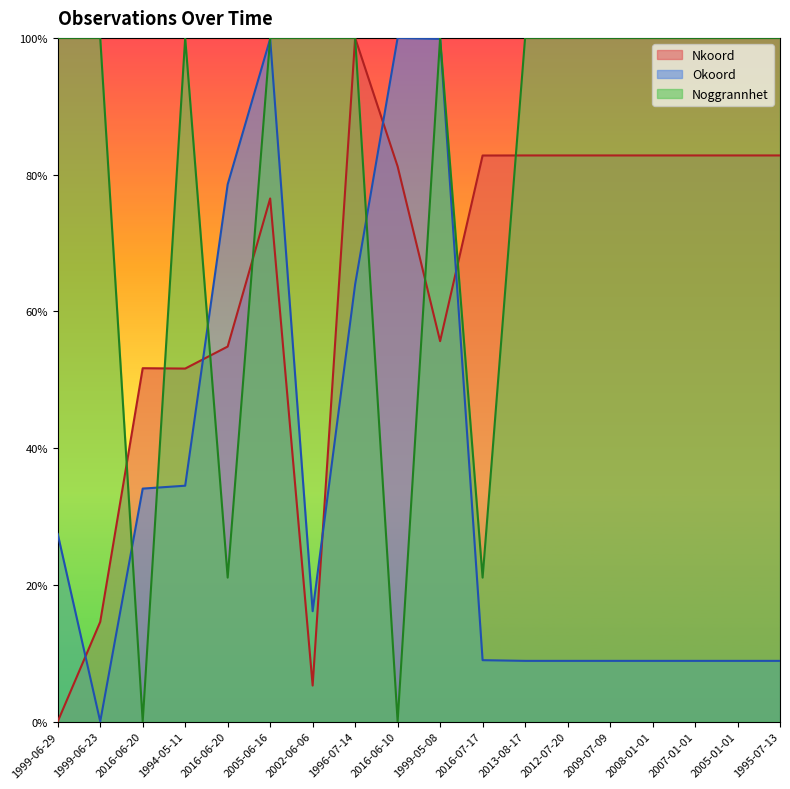

Count the number of categories in the chart.

18